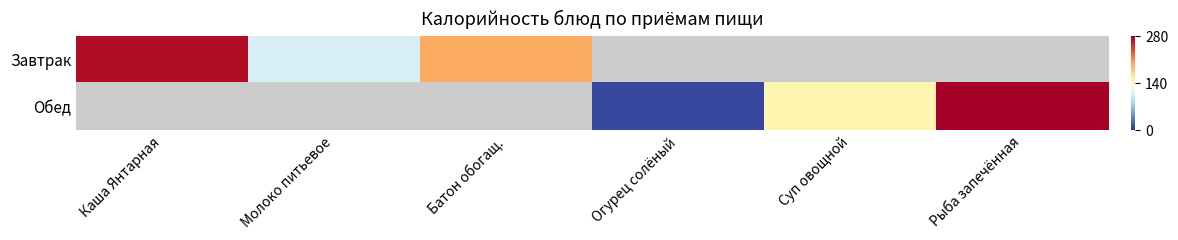

How many data points in Обед are above 7?

3